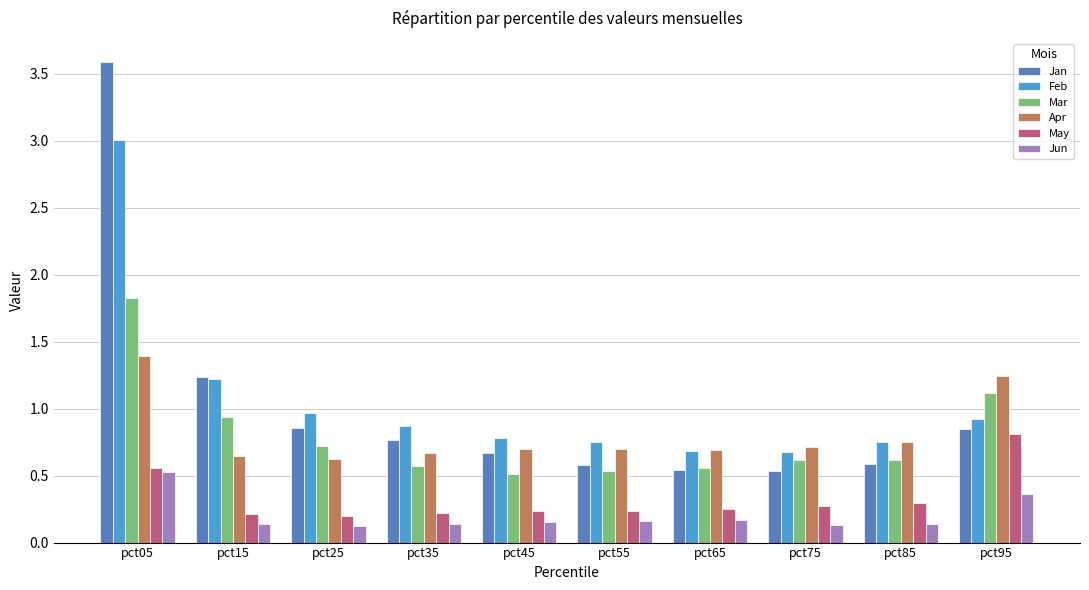

Which series changed the most between pct05 and pct45?

Jan